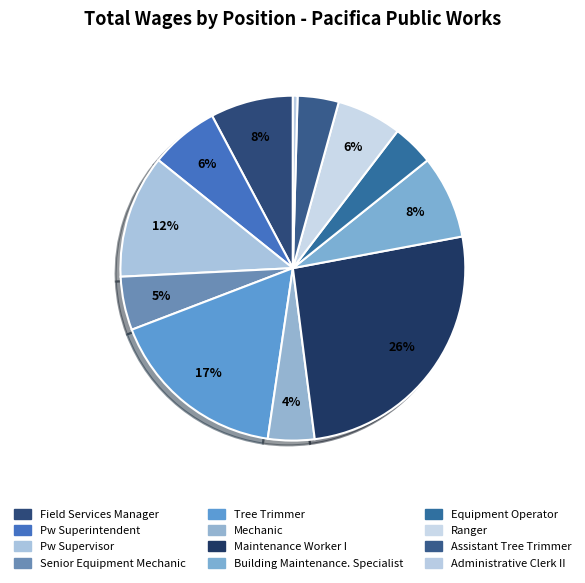

To the nearest percent, what percentage of the pie is Tree Trimmer?

17%